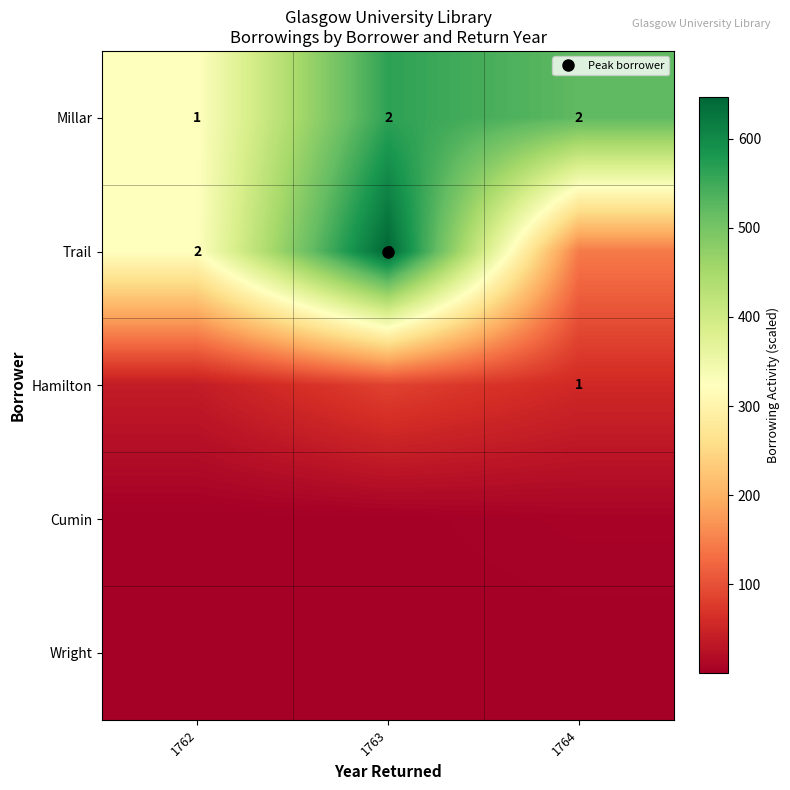

Which label corresponds to the smallest value in the chart?

1762